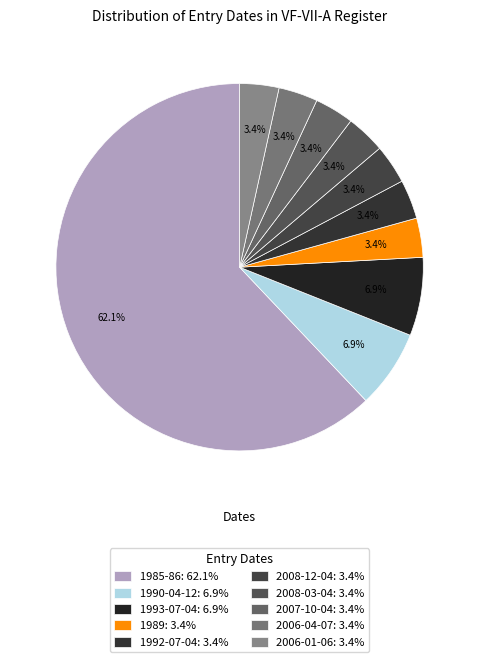

To the nearest percent, what is the average slice percentage?

10%